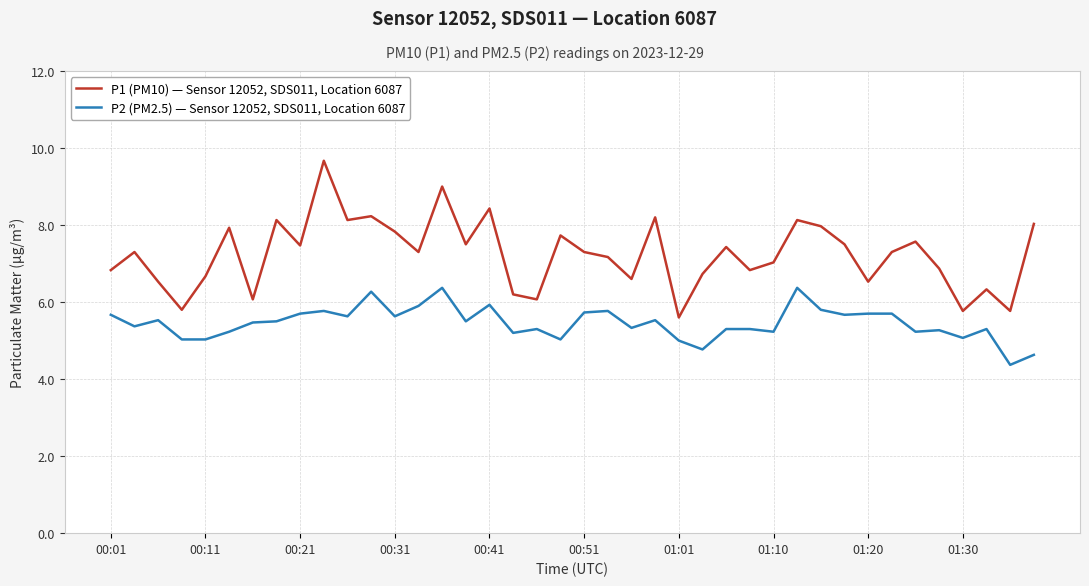

What is the difference between the maximum and minimum values in the P1 (PM10) — Sensor 12052, SDS011, Location 6087 series?

4.1